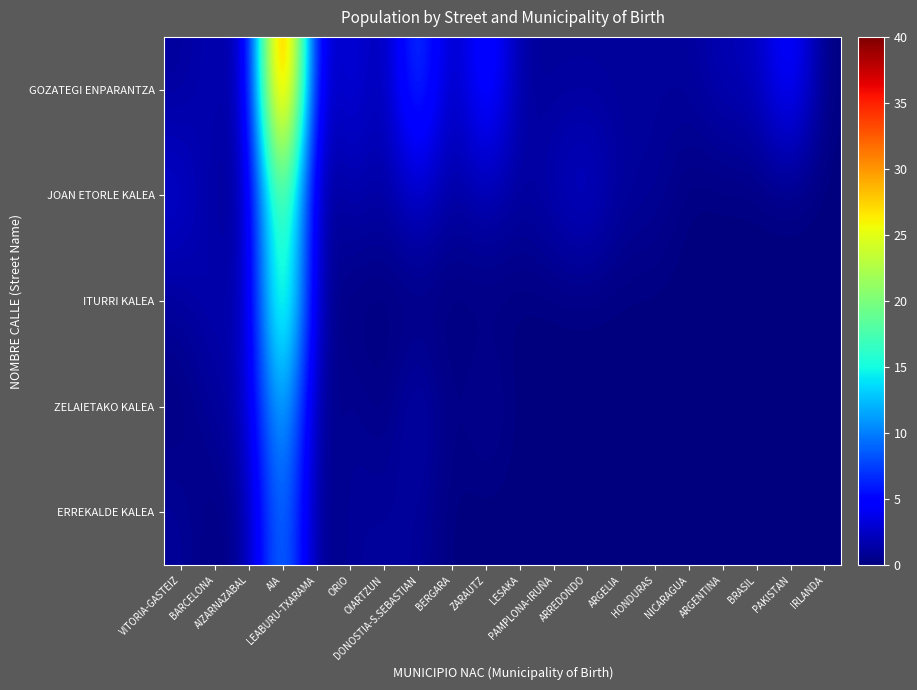

Rank the series by their maximum value, from highest to lowest.

GOZATEGI ENPARANTZA, JOAN ETORLE KALEA, ITURRI KALEA, ZELAIETAKO KALEA, ERREKALDE KALEA